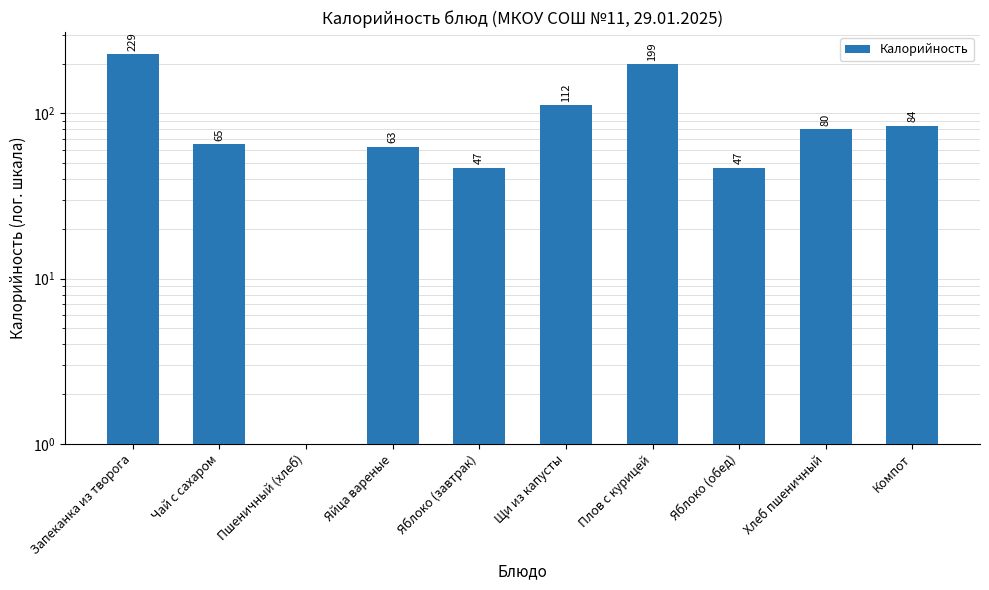

Where is the data nearest to the value 114?

Щи из капусты